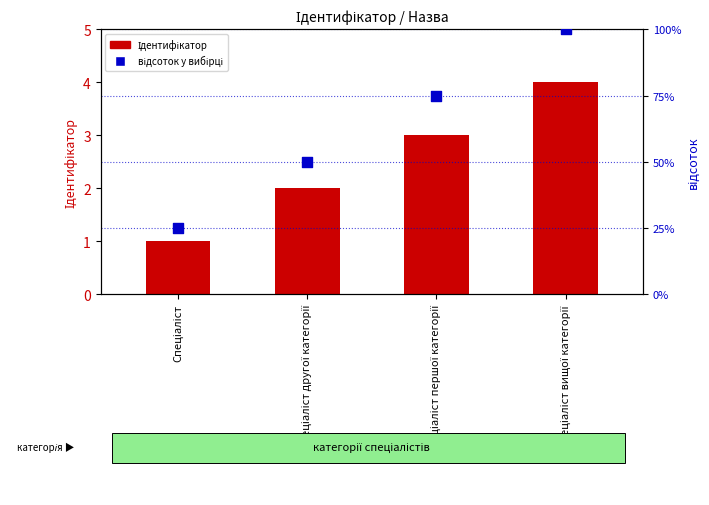

Which series has the widest spread of Y values?

відсоток у вибірці